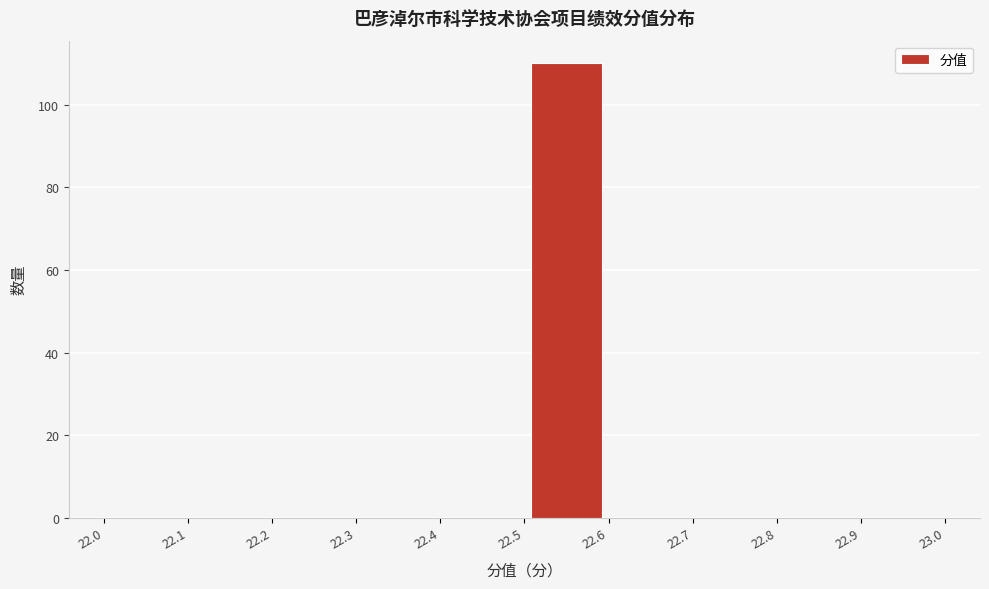

Reading left to right, transcribe this chart: for each bar, give the range it covers on the x-axis and its height. The values are not printed on the chart, so give them approximately, as read against the axis.

22.0 to 22.1: 0
22.1 to 22.2: 0
22.2 to 22.3: 0
22.3 to 22.4: 0
22.4 to 22.5: 0
22.5 to 22.6: 110
22.6 to 22.7: 0
22.7 to 22.8: 0
22.8 to 22.9: 0
22.9 to 23.0: 0